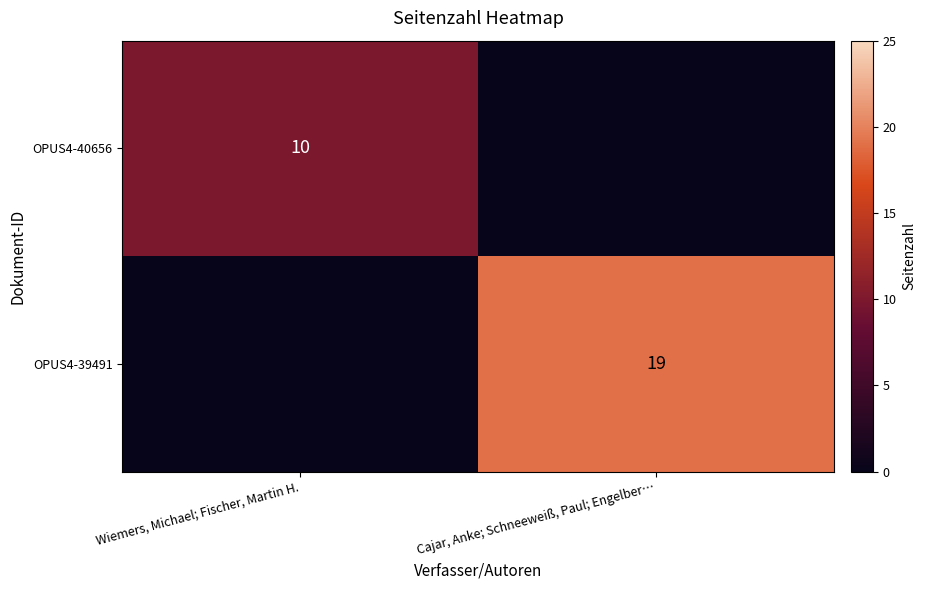

What is the difference between the highest and lowest values at Cajar, Anke; Schneeweiß, Paul; Engelber…?

19